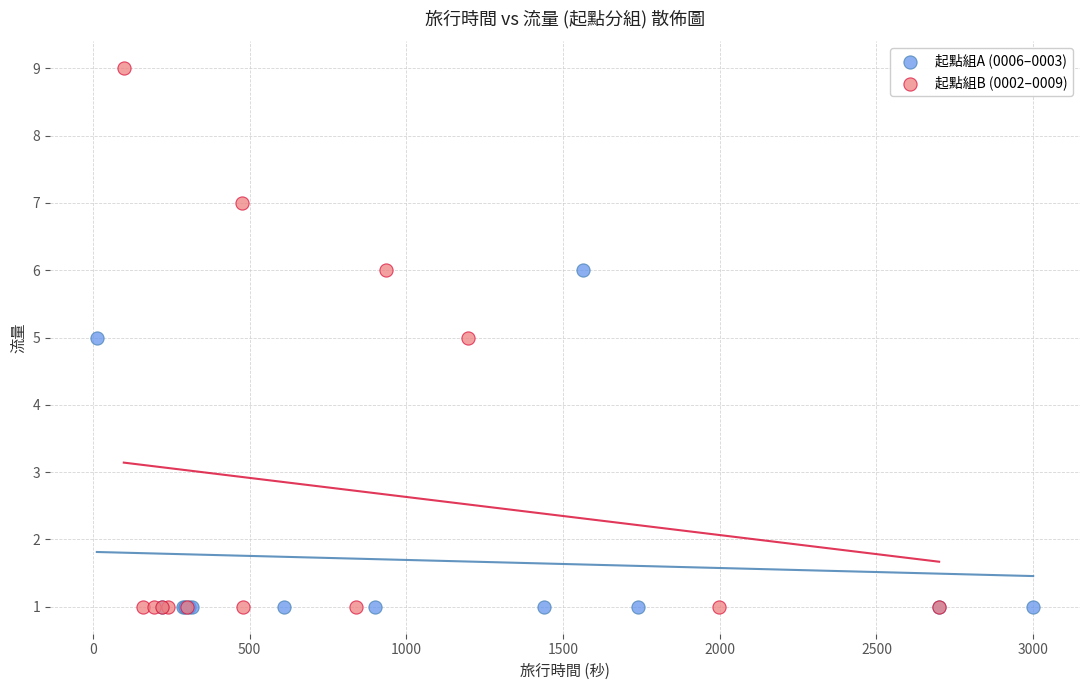

Which series reaches the maximum Y coordinate?

起點組B (0002–0009)